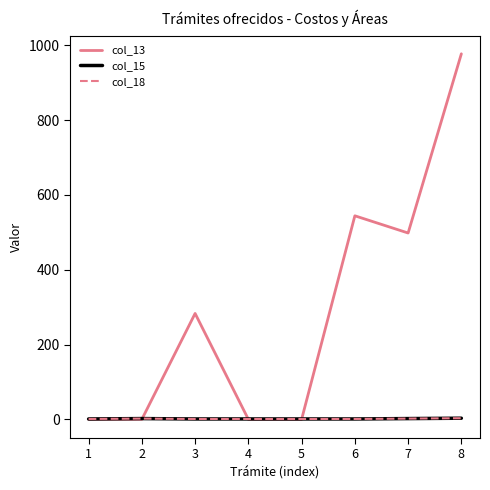

Does the chart display data point markers on the line(s)?

No